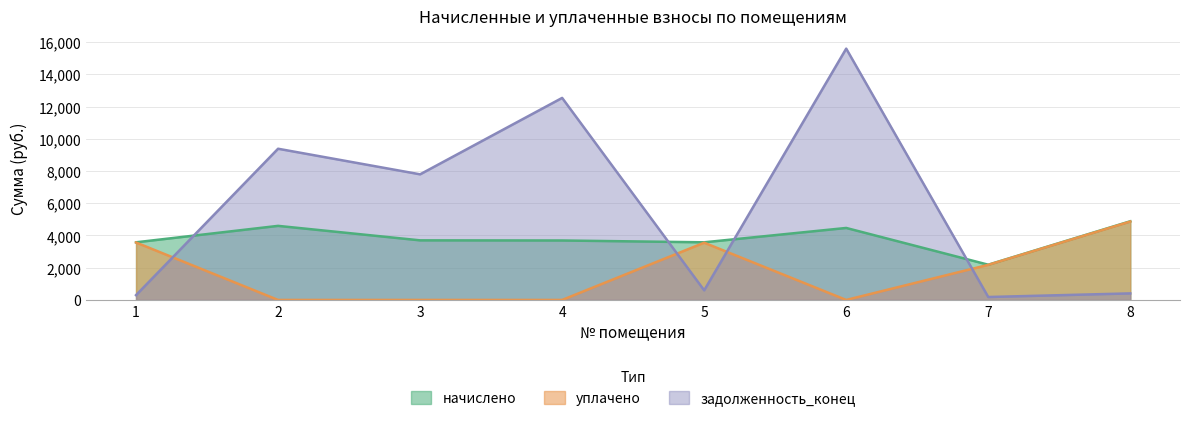

What is the value of the начислено point at the 4th from the left?

3689.3